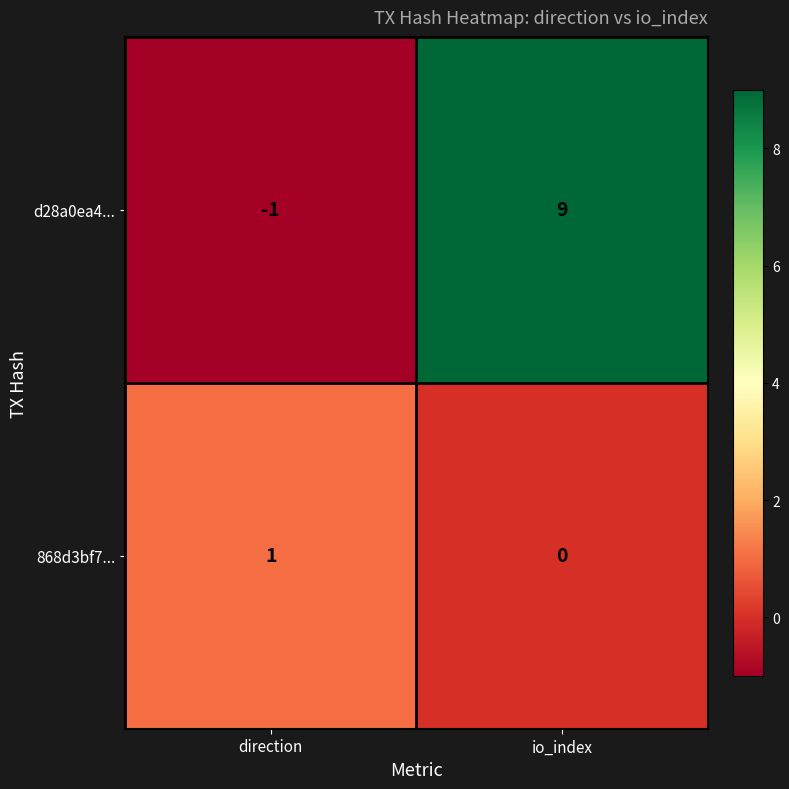

Reading right to left, extract all data points from this chart.

d28a0ea4...: 9	-1
868d3bf7...: 0	1